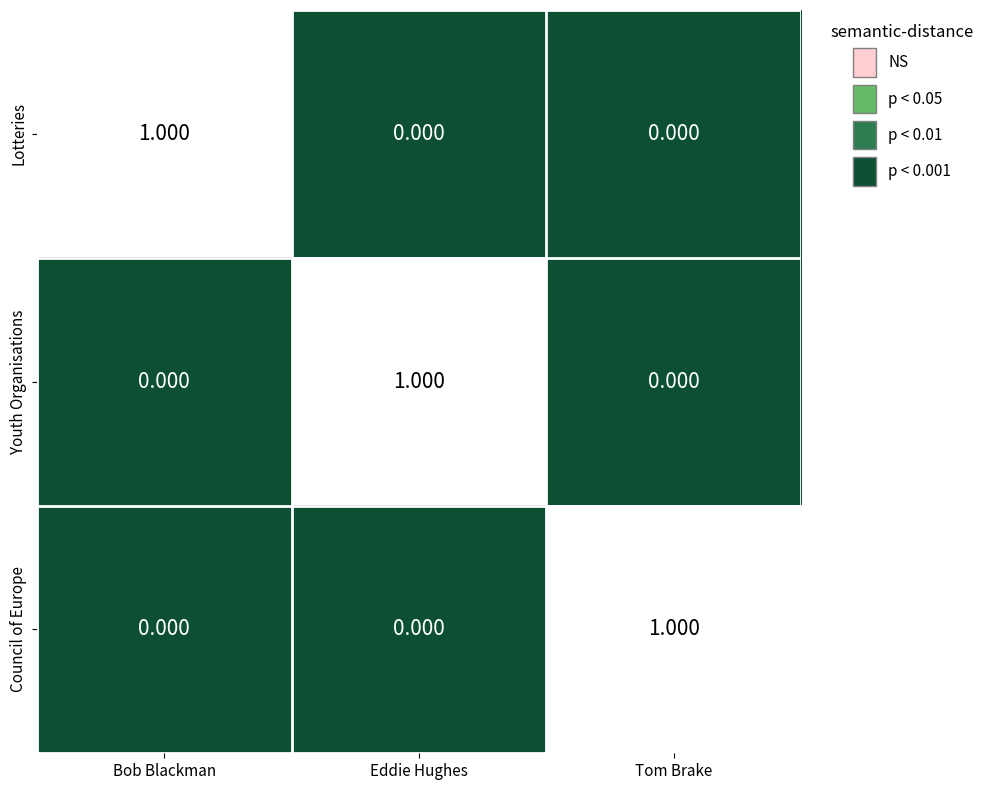

What is the total value across all series at Bob Blackman?

1